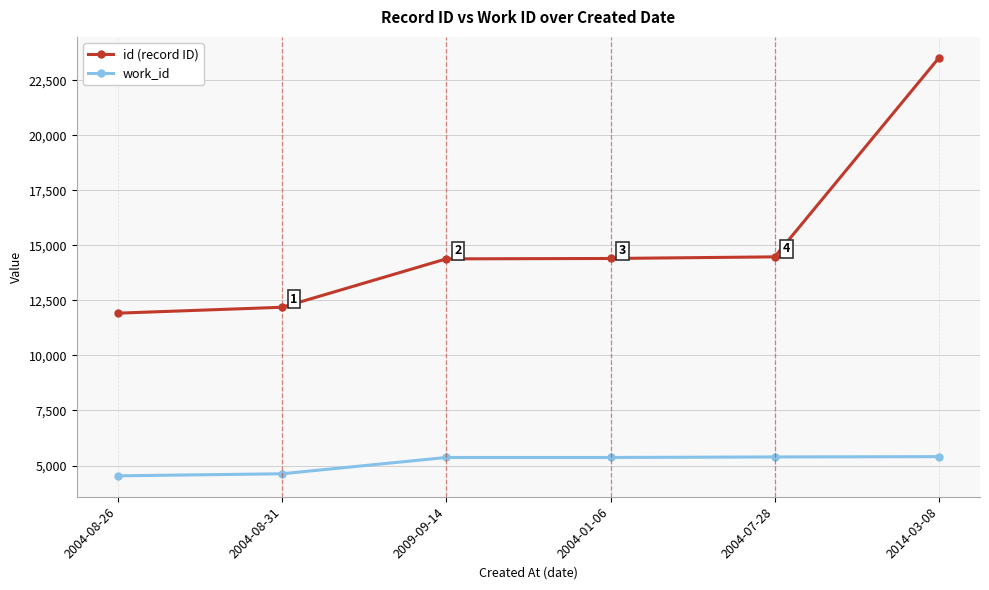

What is the label of the 5th point from the left?

2004-07-28